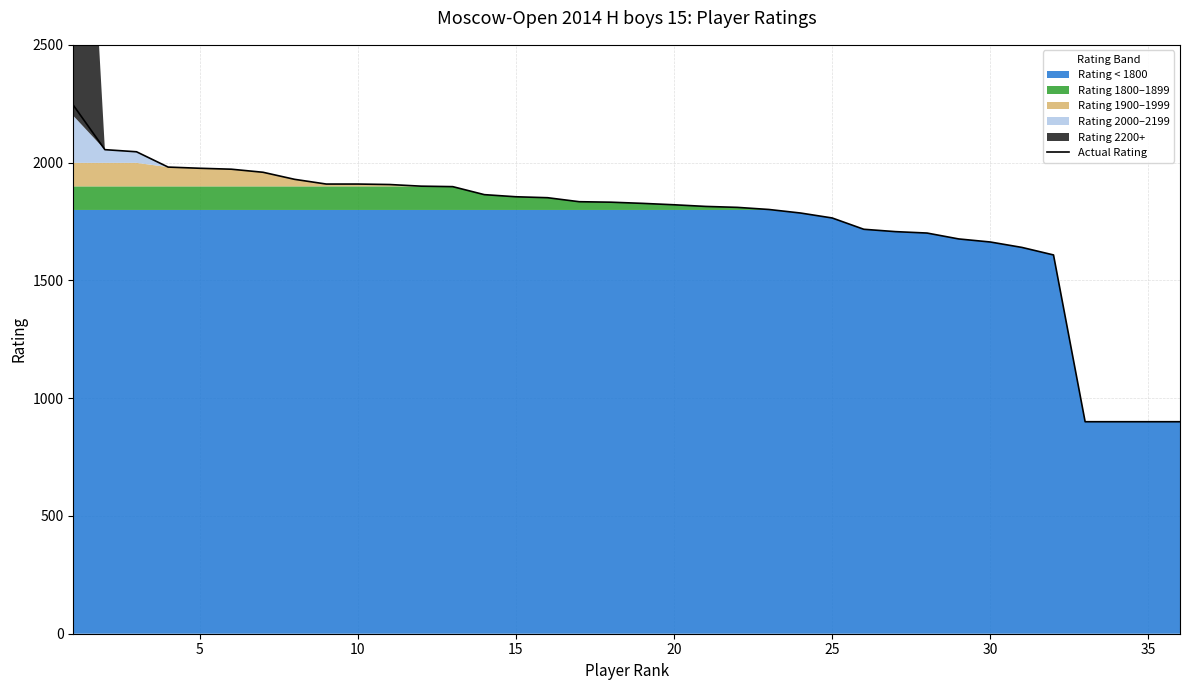

What is the lowest value of the Actual Rating series?

900